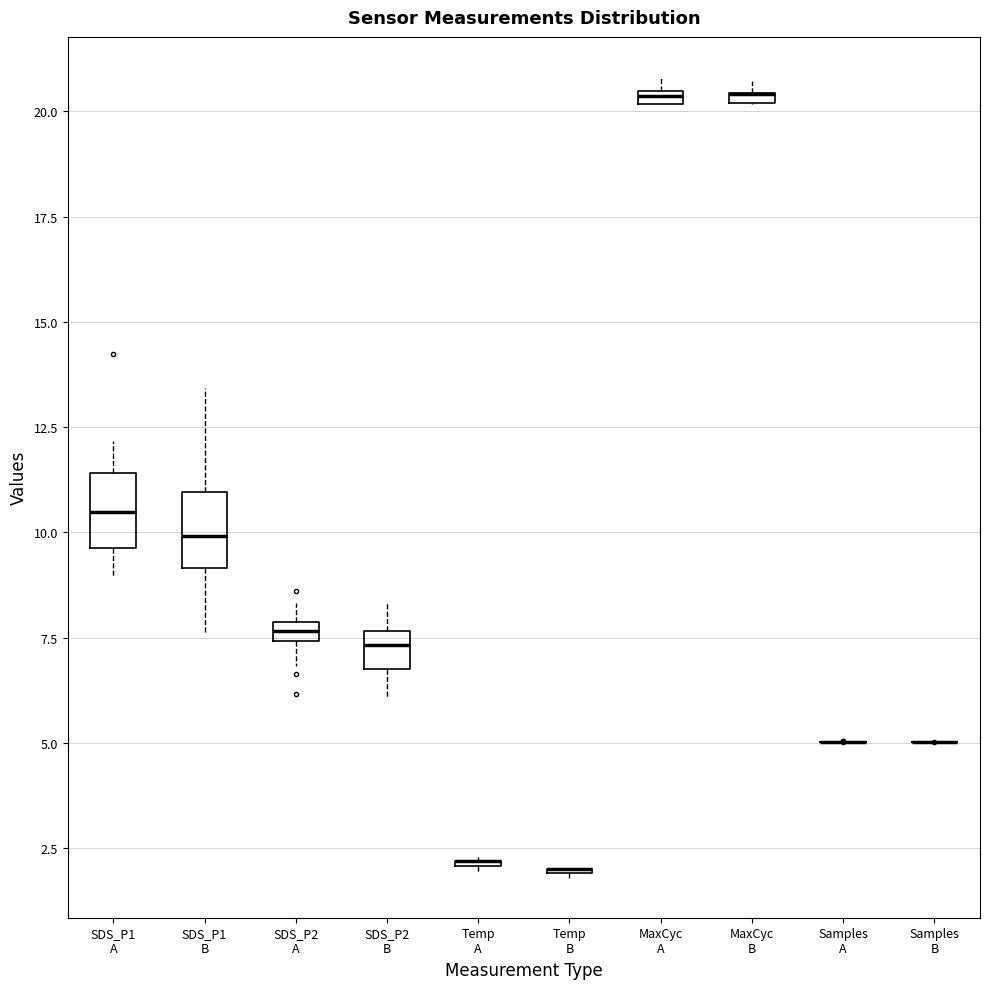

Where is the lower edge of the box for MaxCyc A on the y-axis? The values are not printed on the chart, so give them approximately, as read against the axis.

20.0